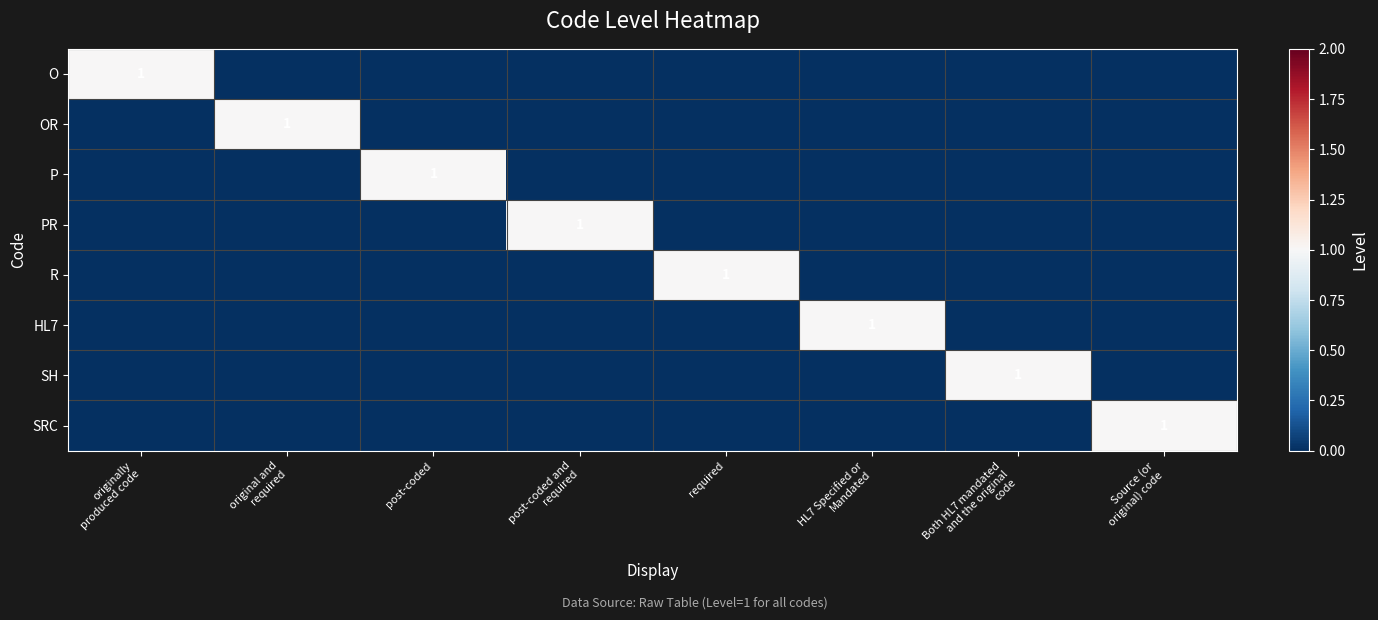

The R series shows 0 at Both HL7 mandated and the original code. True or false?

True